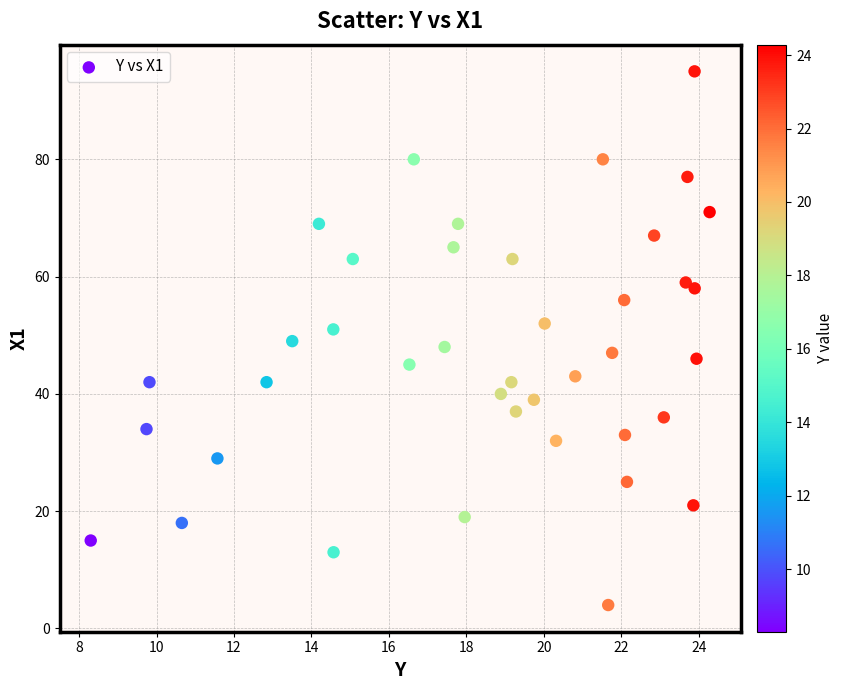

What is the range of Y values (max minus min)?

91